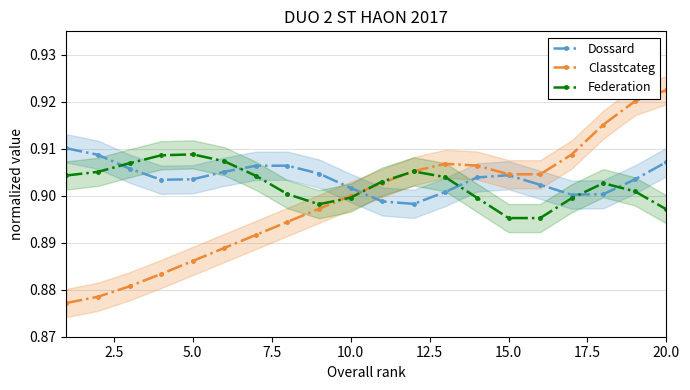

What is the minimum value for Dossard?

0.9